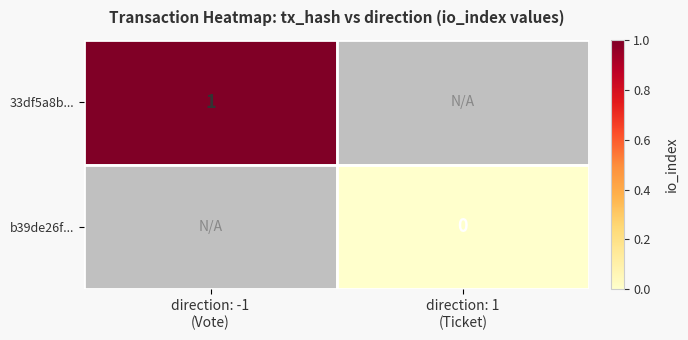

List the labels in order of b39de26f... value, smallest first.

direction: -1 (Vote), direction: 1 (Ticket)